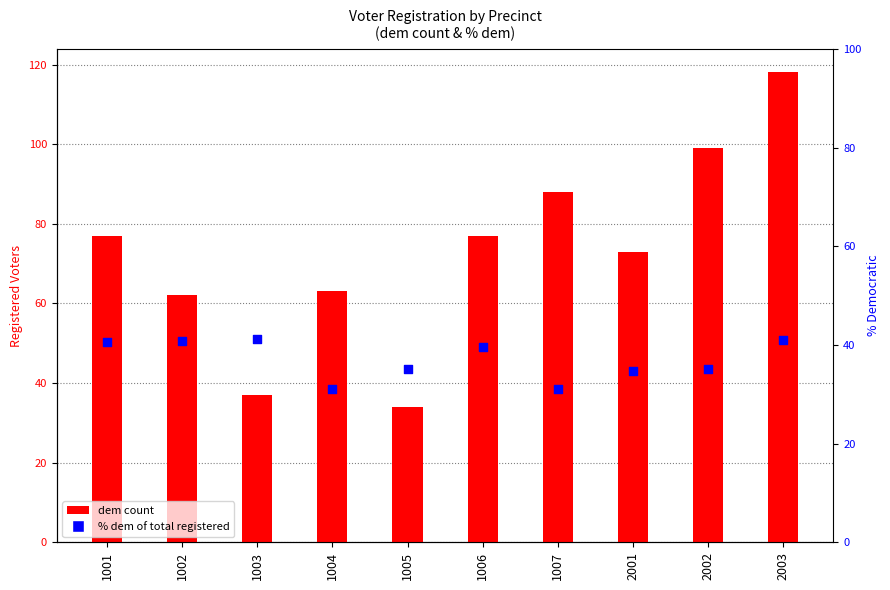

At which category is the sum across all series the highest?

2003